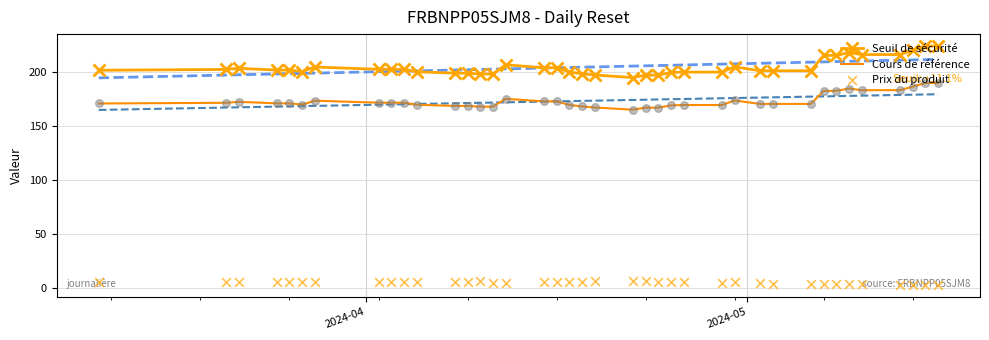

What are all the series names shown in the legend?

Seuil de sécurité, Cours de référence, Prix du produit